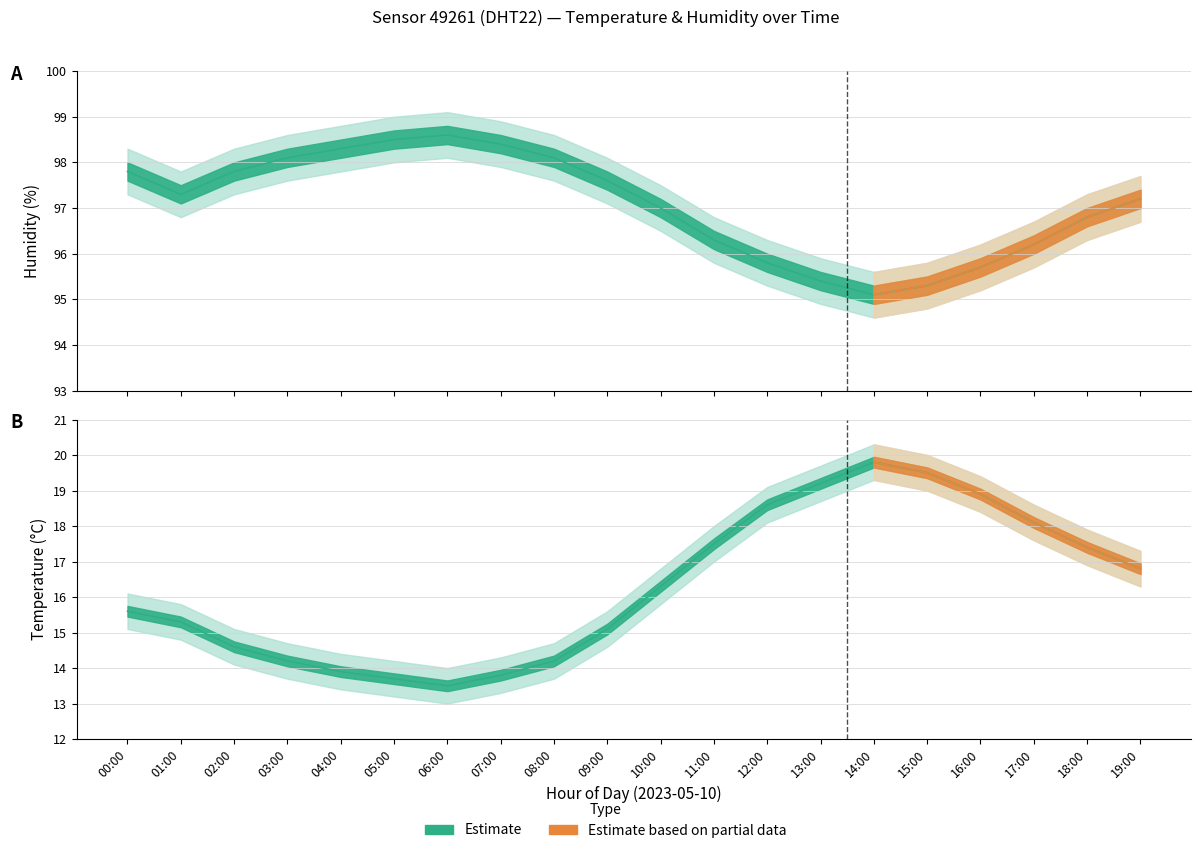

List the labels in order of humidity_lower value, smallest first.

14:00, 15:00, 13:00, 16:00, 12:00, 17:00, 11:00, 18:00, 10:00, 19:00, 01:00, 09:00, 00:00, 02:00, 03:00, 08:00, 04:00, 07:00, 05:00, 06:00